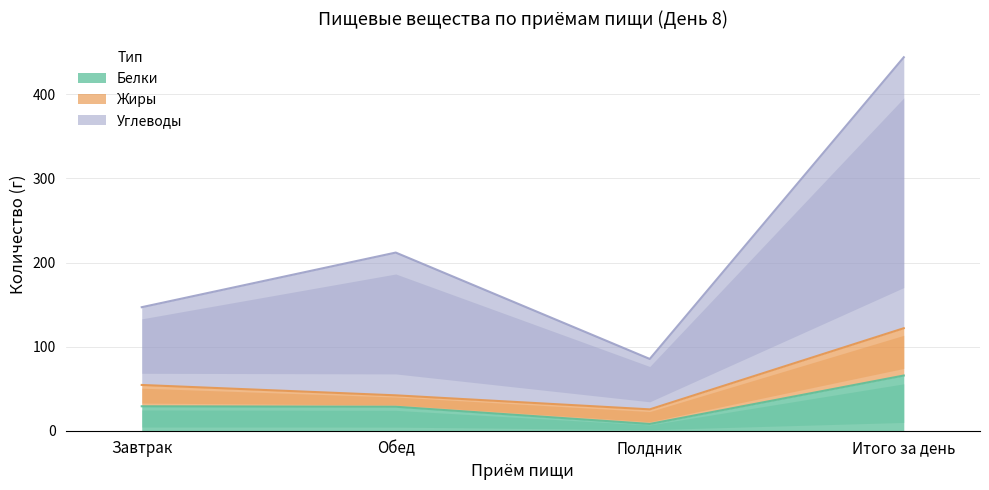

The value of Белки at Завтрак is 42.9. True or false?

False